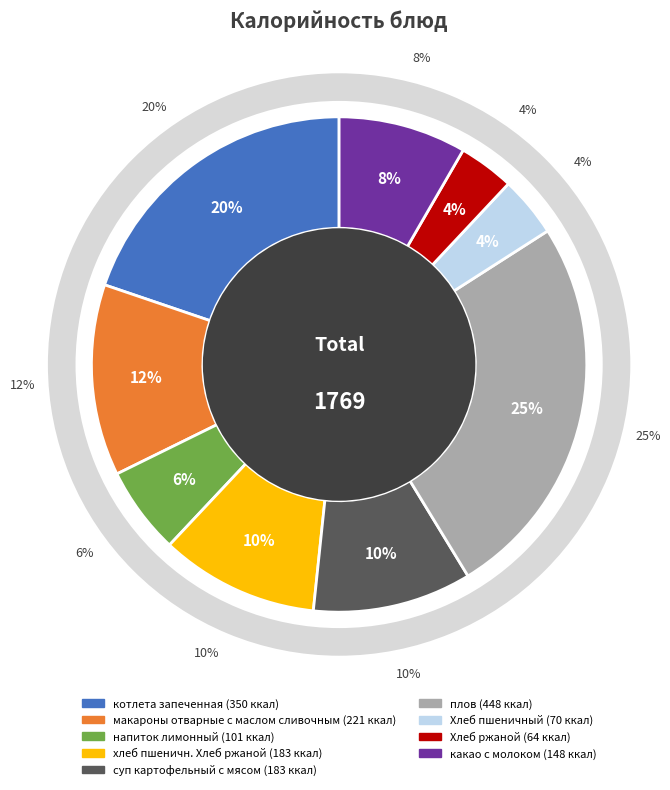

Which has a higher value, суп картофельный с мясом or хлеб пшеничн. Хлеб ржаной?

суп картофельный с мясом